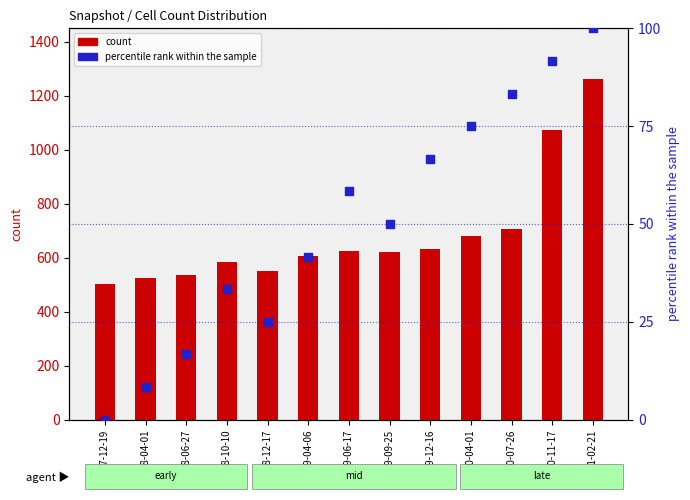

Is the value of percentile rank within the sample at 2008-06-27 greater than the value of count at 2008-04-01?

No